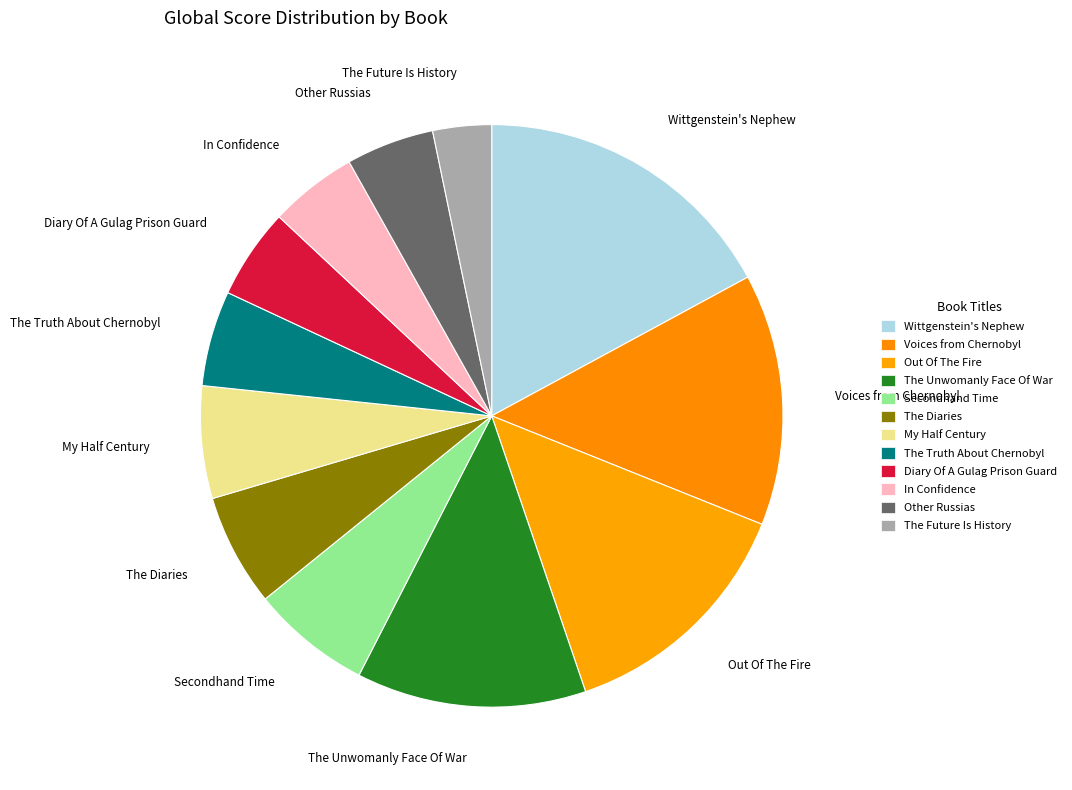

The Wittgenstein's Nephew slice represents 17% of the pie. True or false?

True